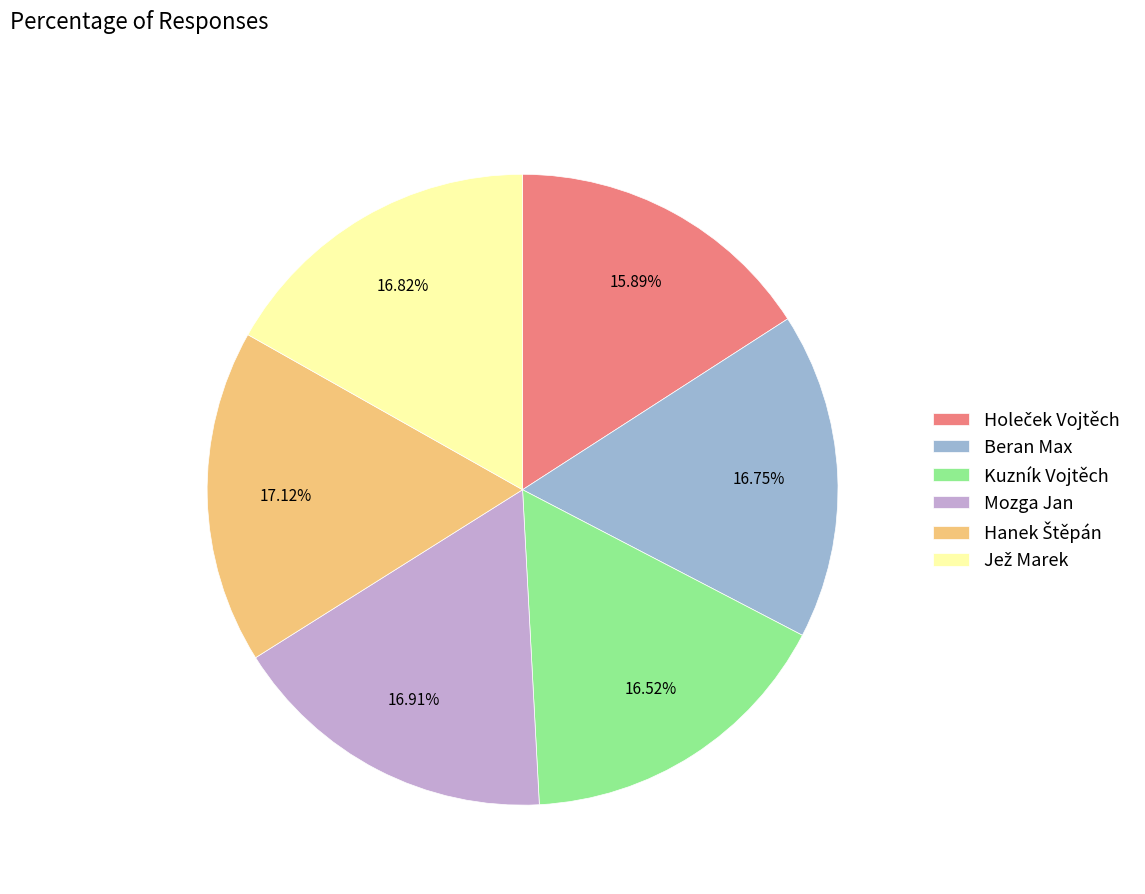

Approximately how many times larger is the value at Mozga Jan compared to Beran Max?

1.0